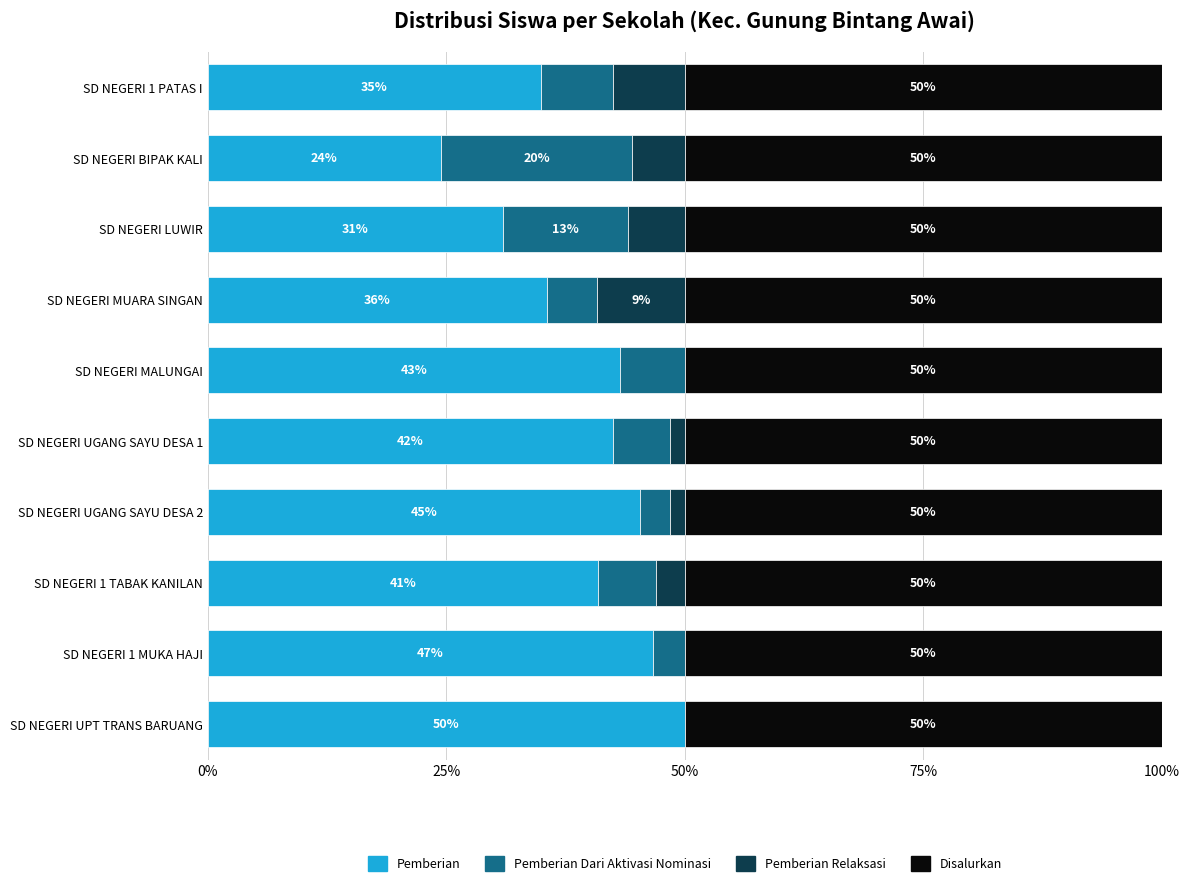

True or false: Pemberian has a value of 50.0 at SD NEGERI UPT TRANS BARUANG.

True